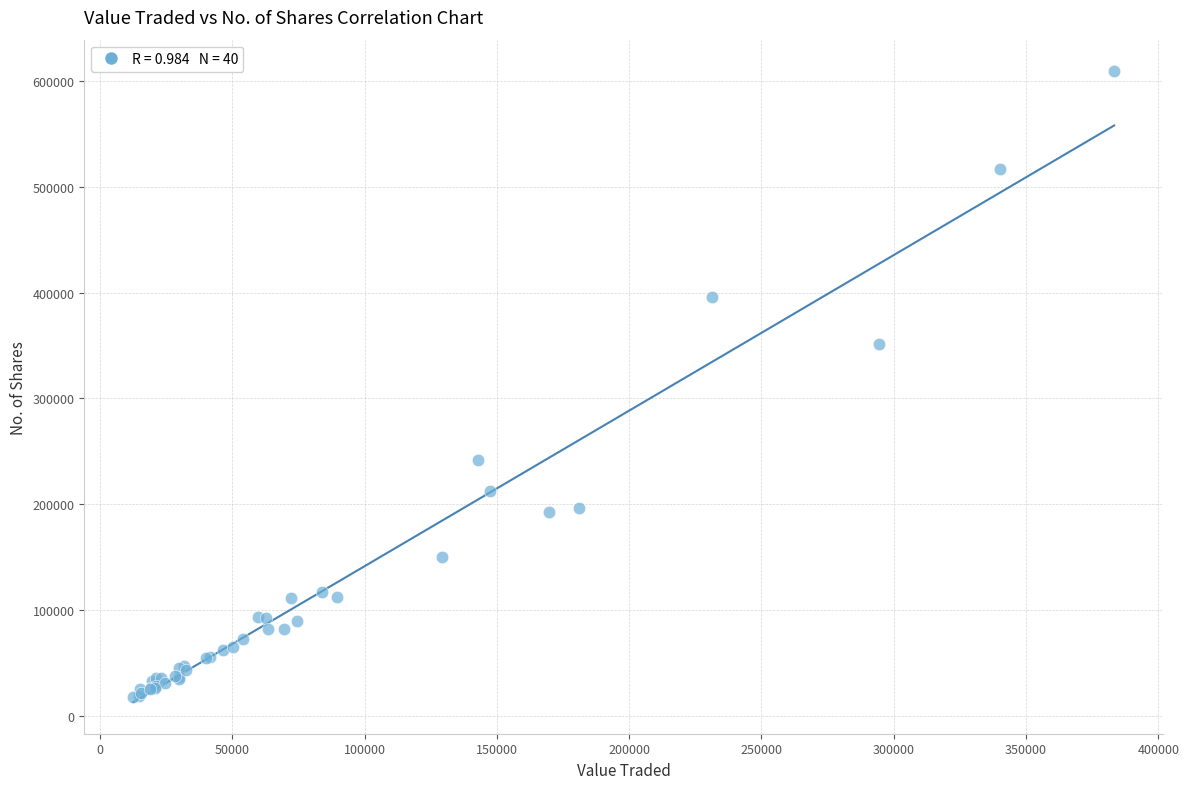

What Y value in the scatter plot is closest to 313625?

351758